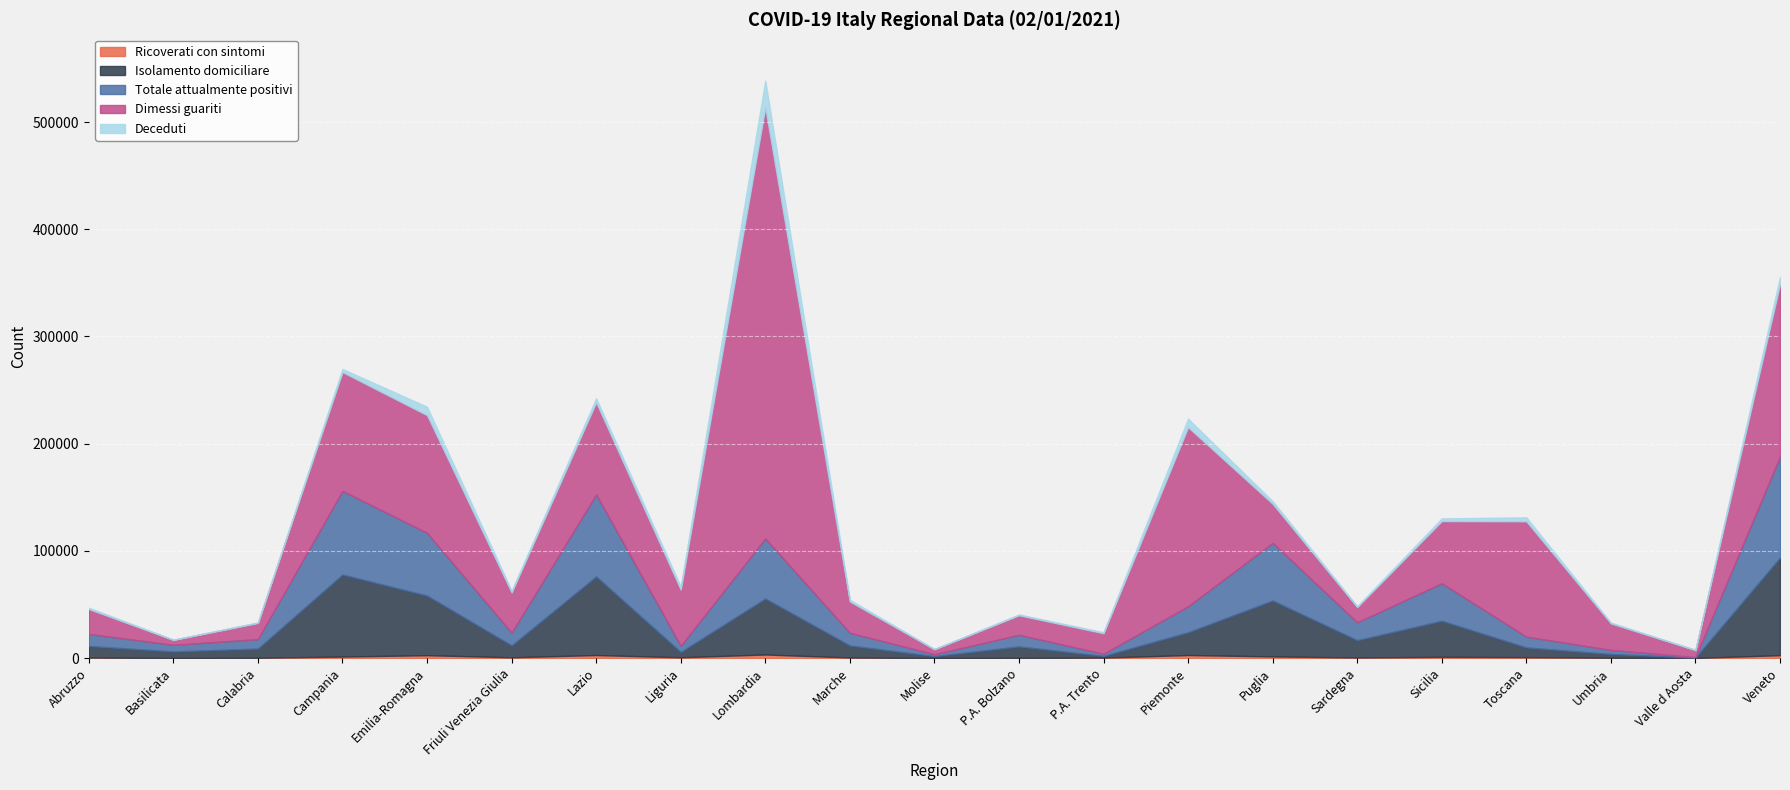

At which label is Isolamento domiciliare closest to 45708?

Puglia